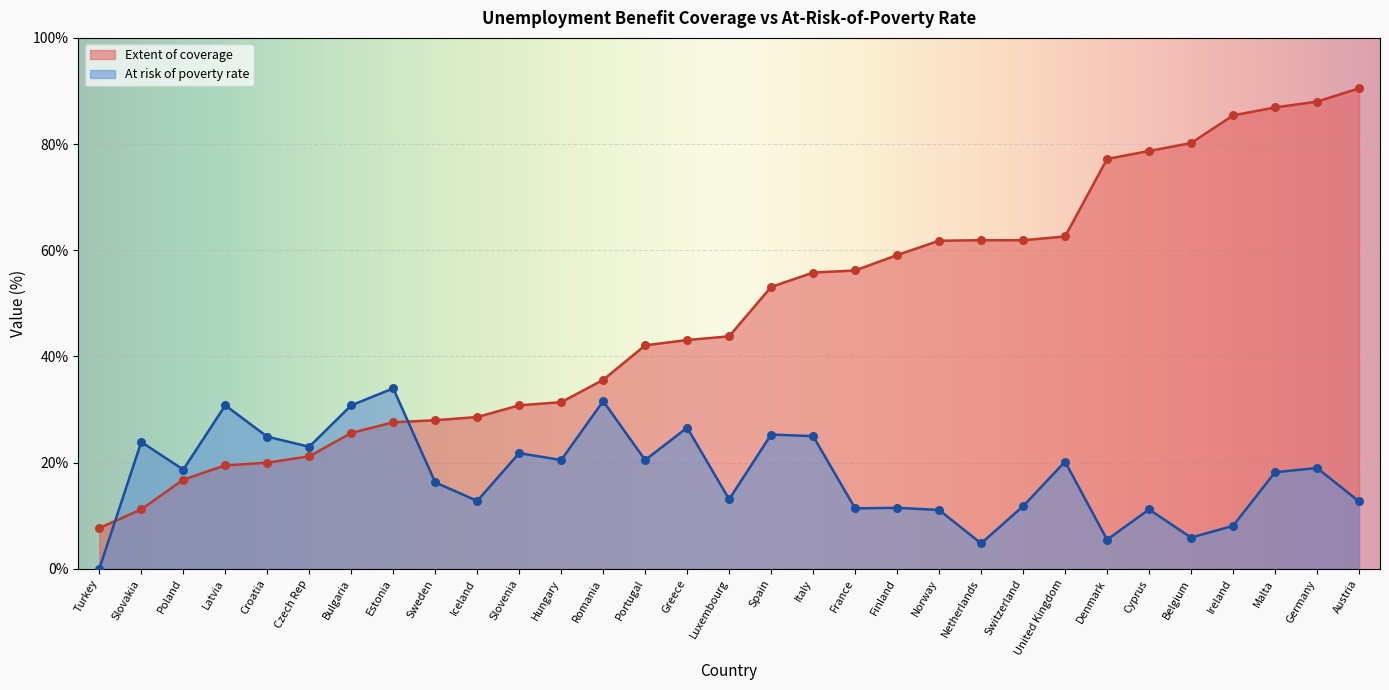

Which series has the largest total across all categories?

Extent of coverage